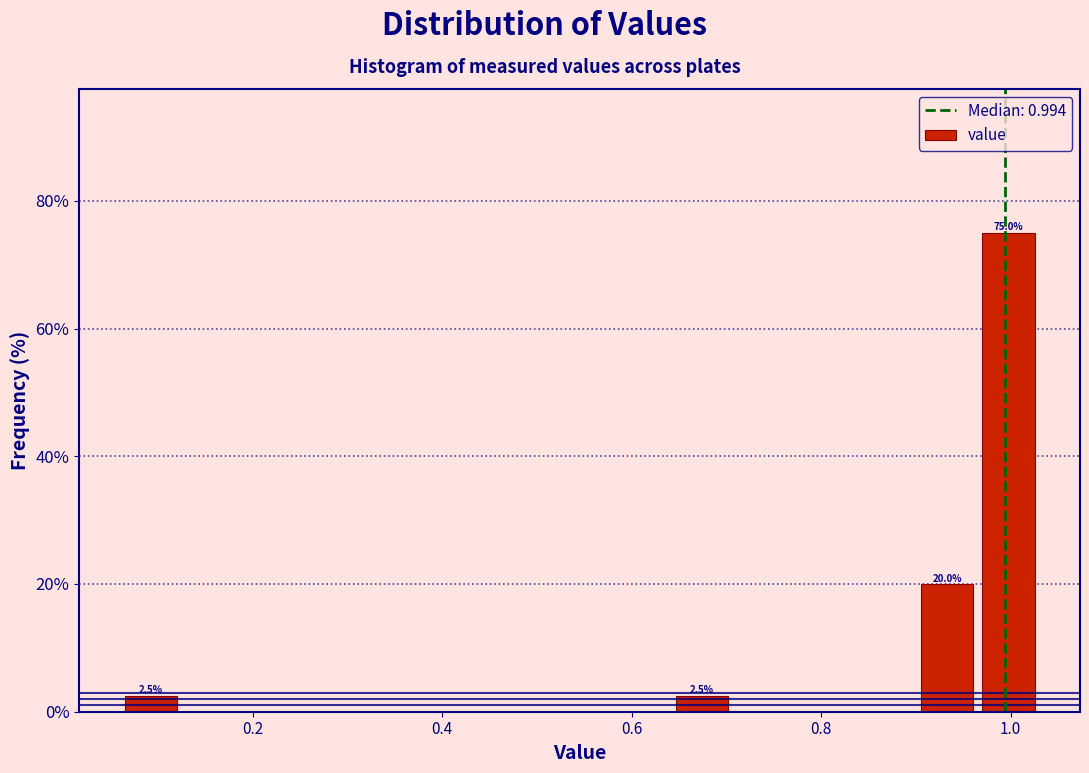

Read against the x-axis, roughly where is the centre of the tallest bar?

1.00